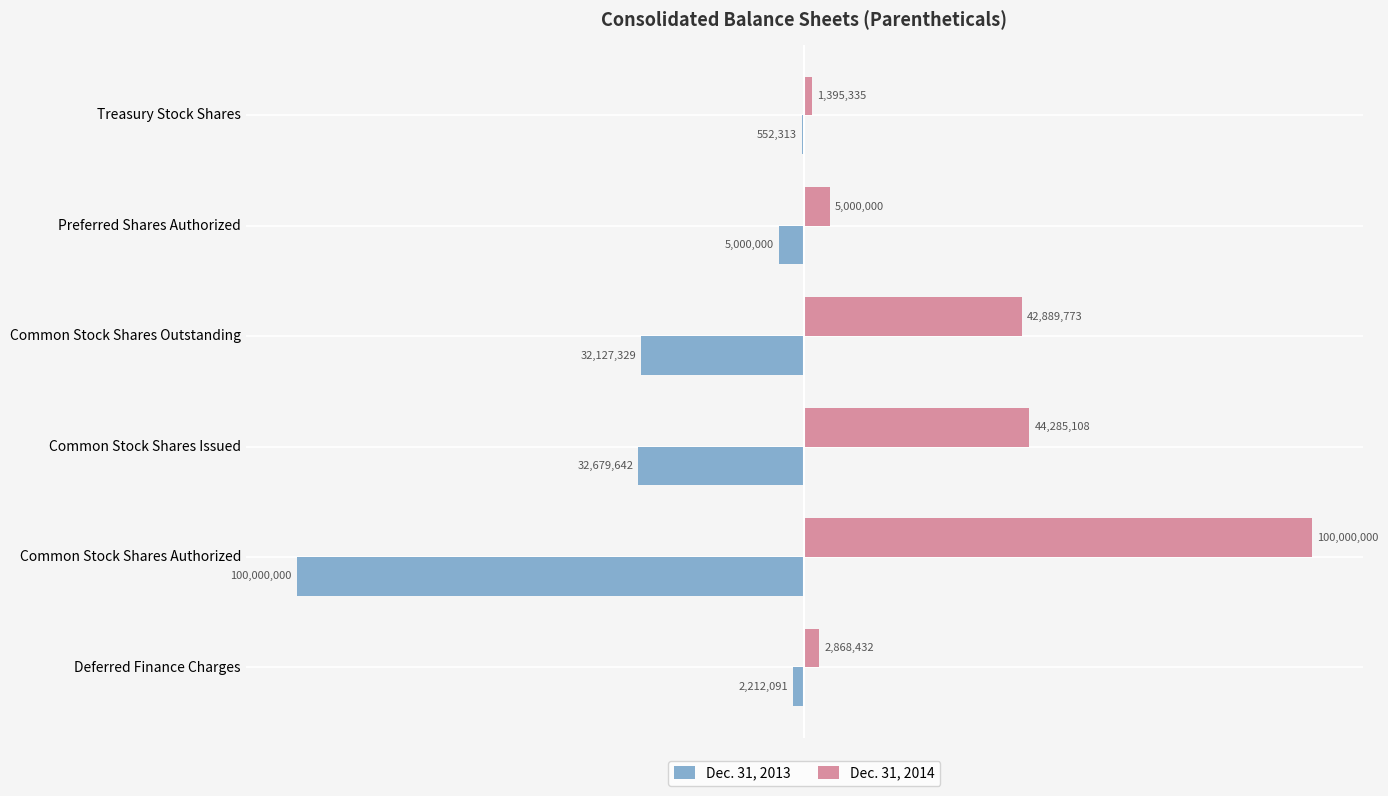

What are all the series names shown in the legend?

Dec. 31, 2013, Dec. 31, 2014